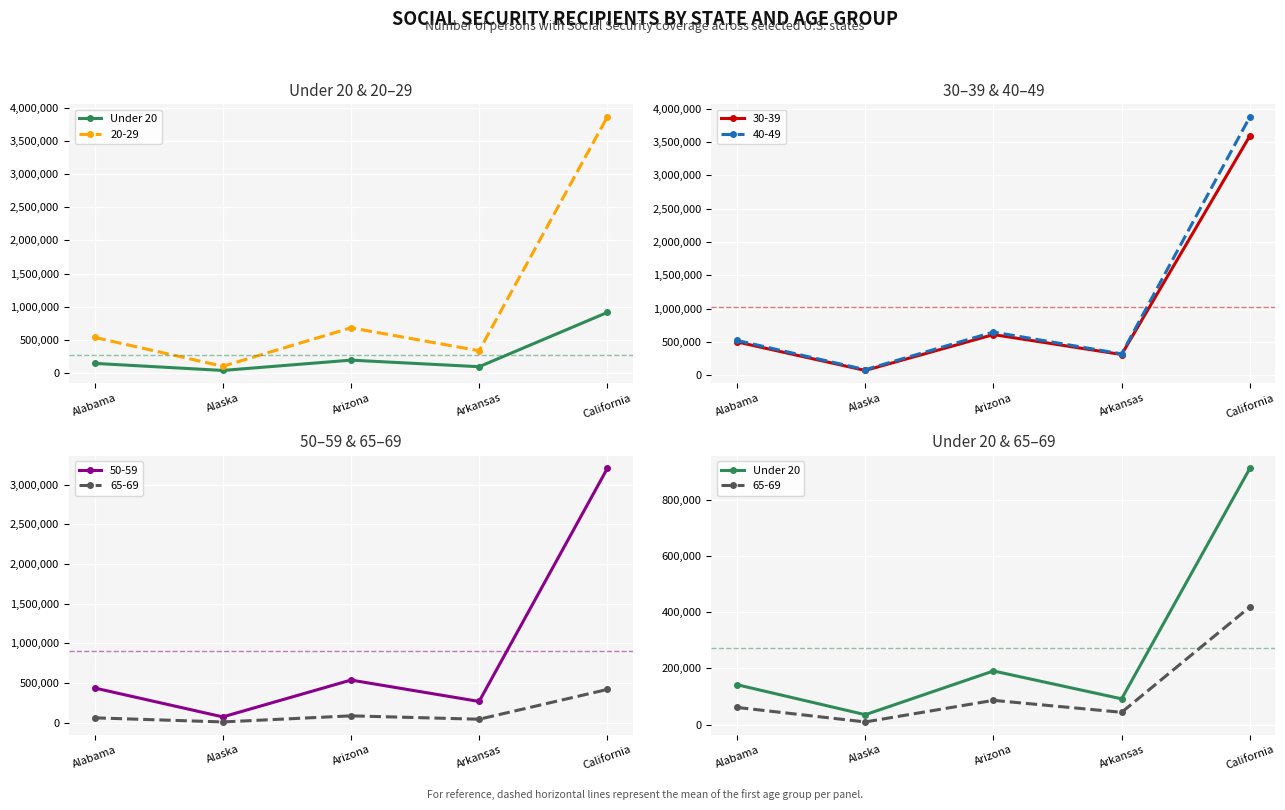

At which category does the chart reach its peak across all series?

California